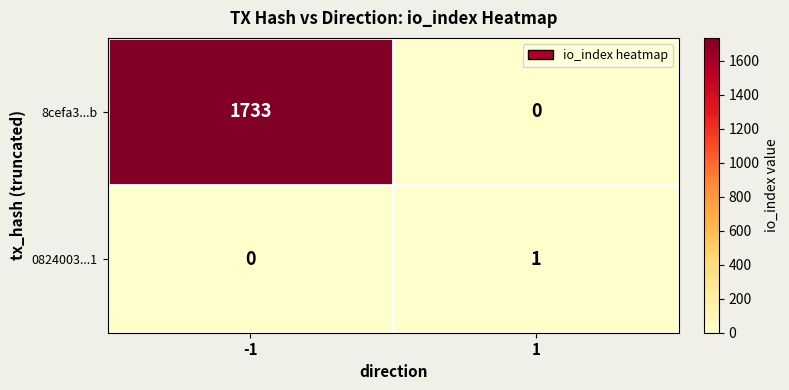

Which series has the largest total across all categories?

8cefa3...b